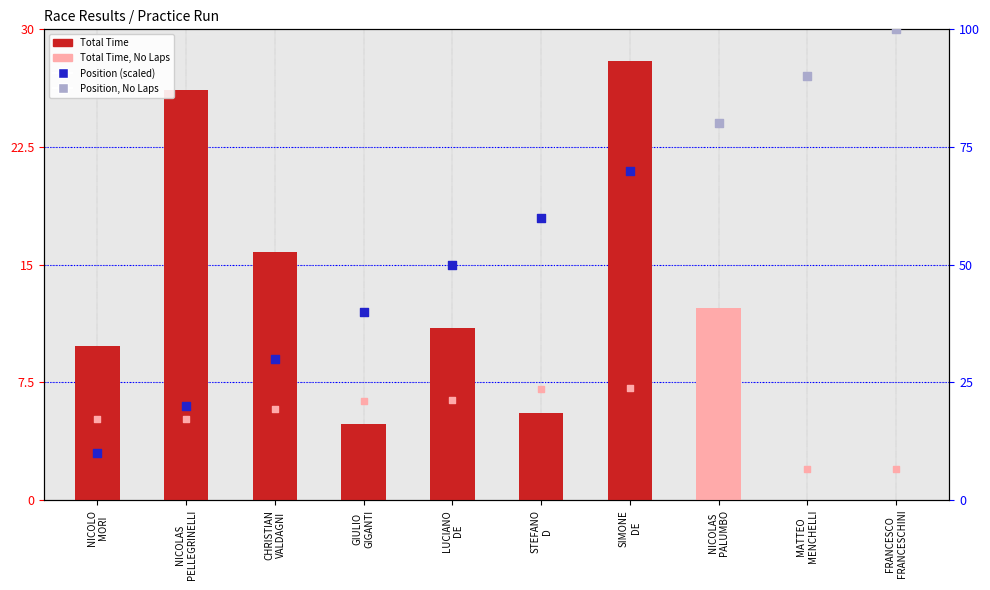

What is the change in value from NICOLAS
PELLEGRINELLI to CHRISTIAN
VALDAGNI?

-10.4